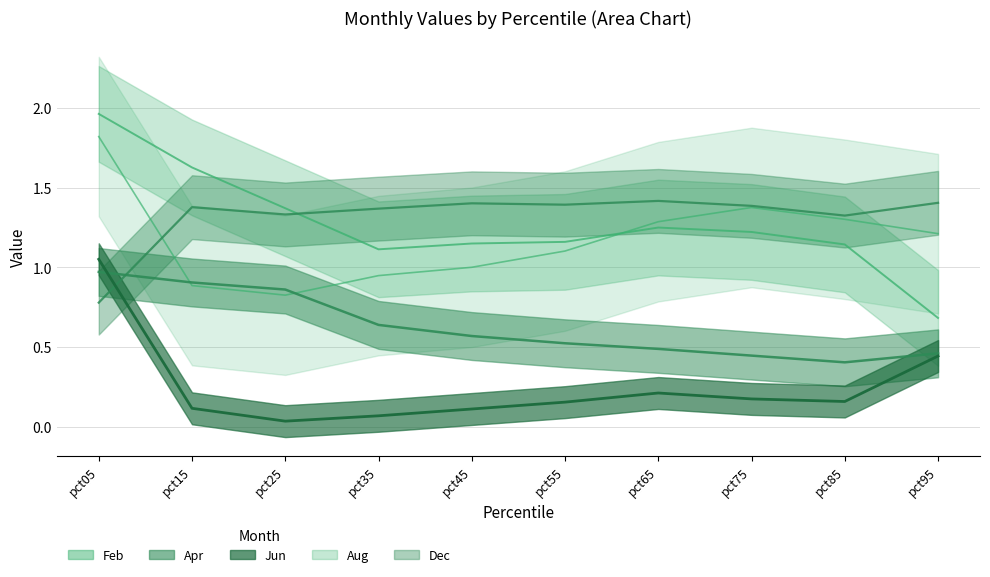

Count the number of categories in the chart.

10